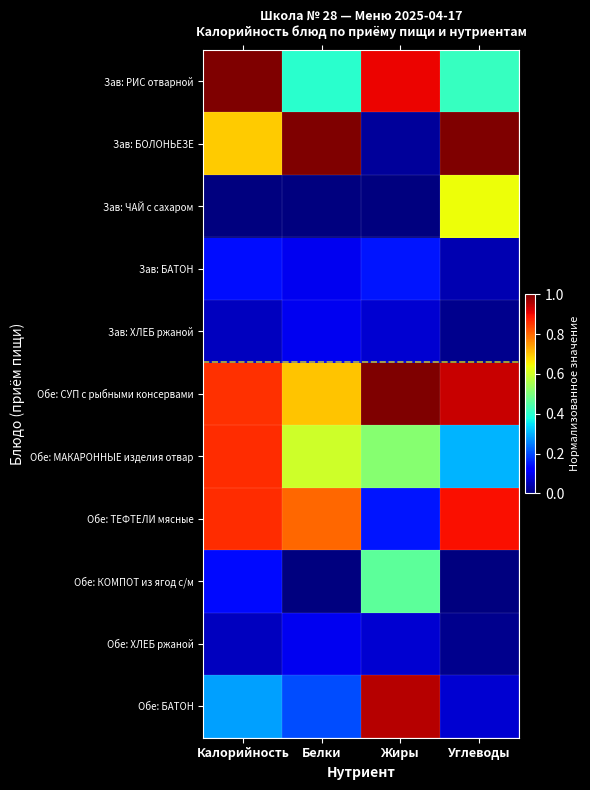

Which has a higher value, Калорийность or Жиры?

Калорийность